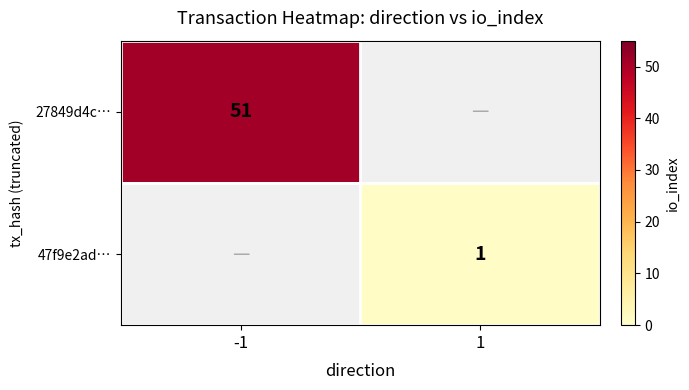

True or false: 27849d4c… has a value of 51 at -1.

True